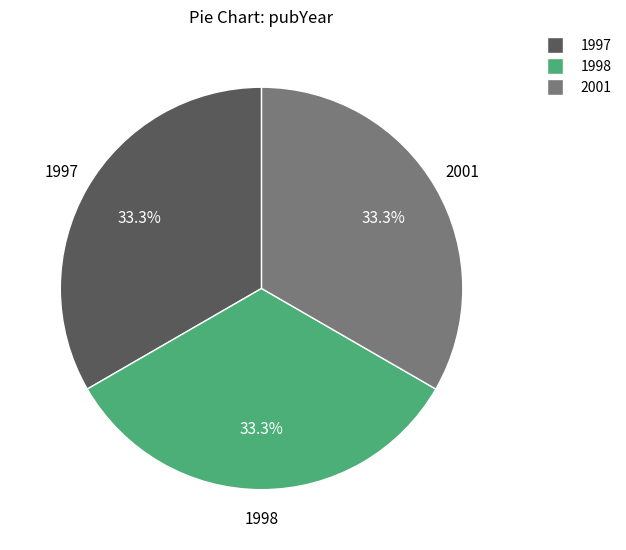

Is 2001 the majority of the pie?

No